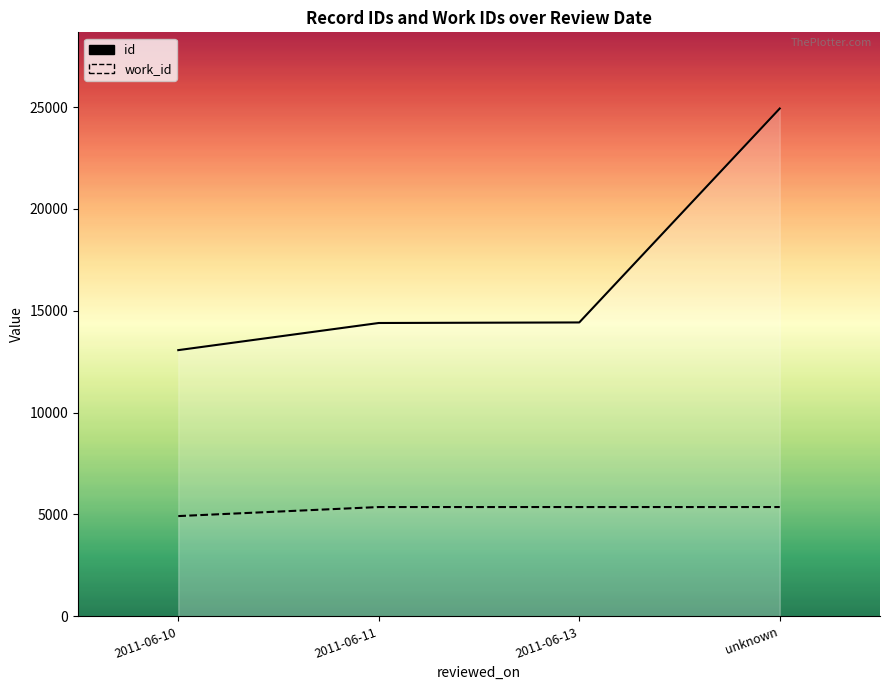

True or false: id and work_id intersect in this chart.

False